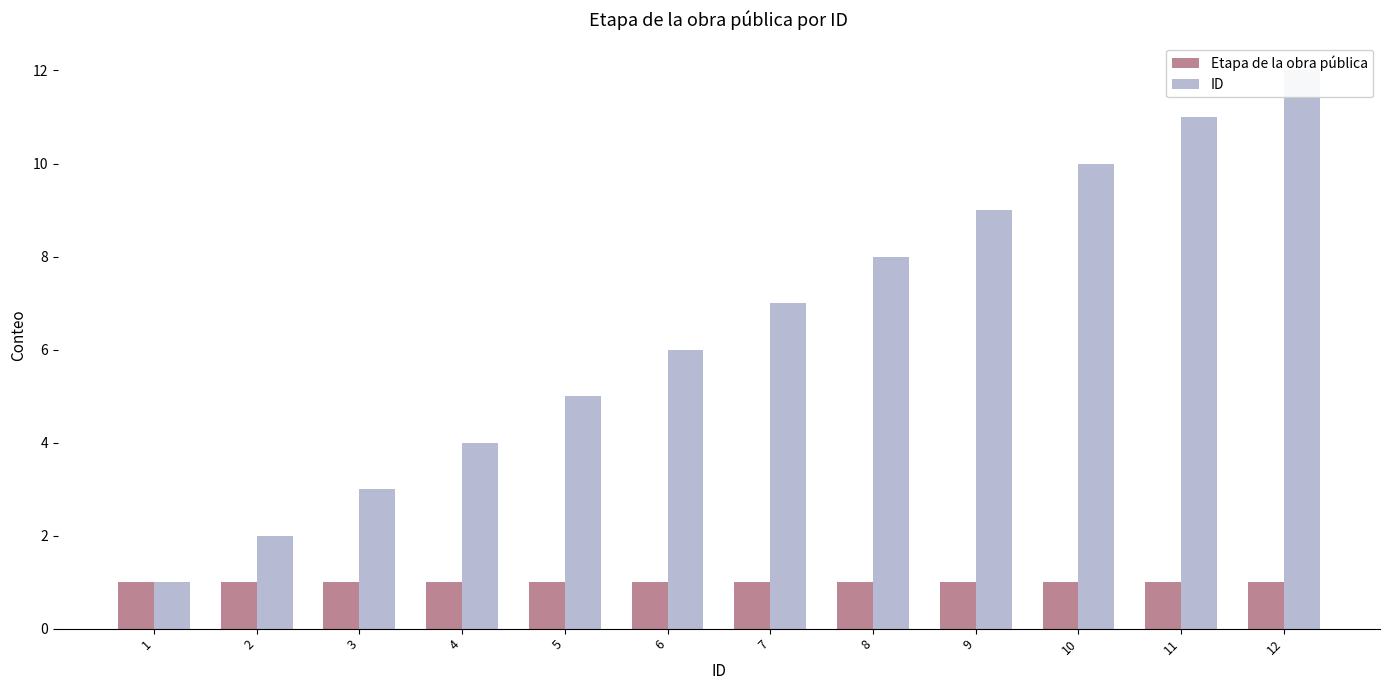

The ID series shows 7 at 7. True or false?

True